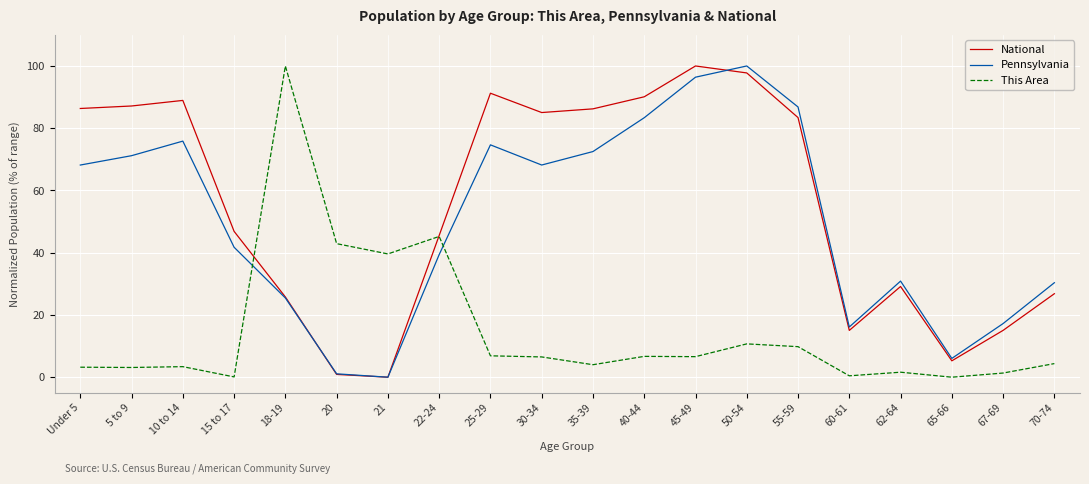

At how many categories does at least one series exceed 57?

11